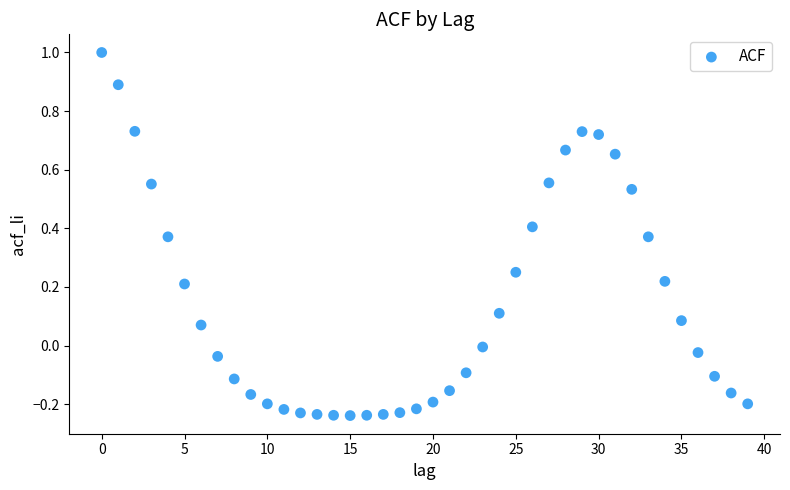

What is the range of Y values (max minus min)?

1.2